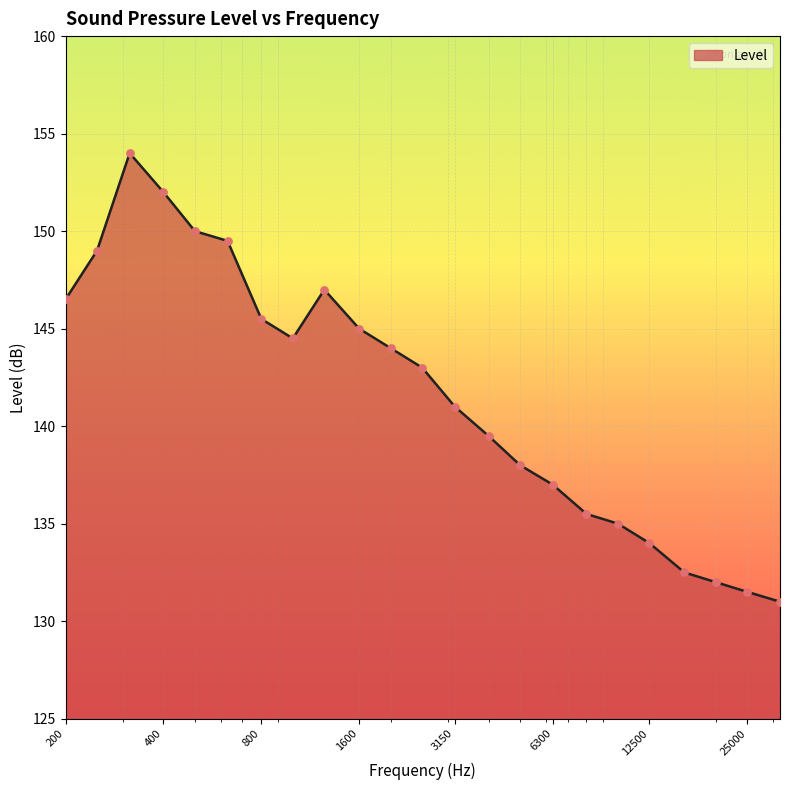

What is the smallest value displayed?

131.0